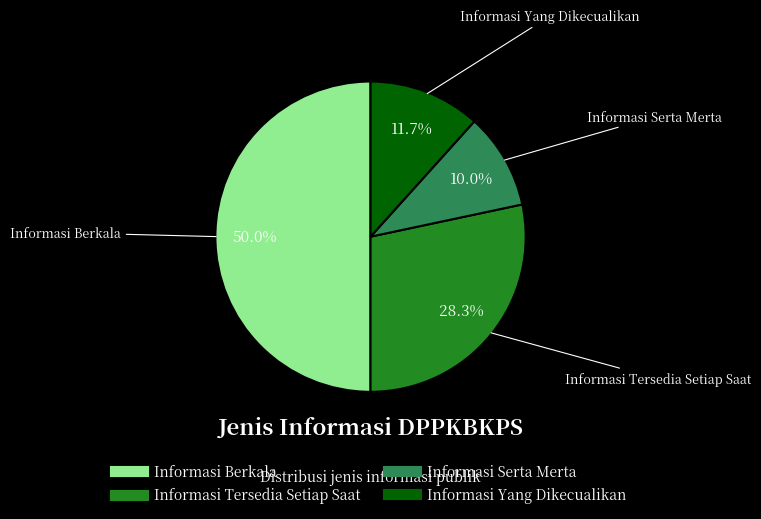

To the nearest percent, what is the combined percentage of Informasi Serta Merta and Informasi Yang Dikecualikan?

22%